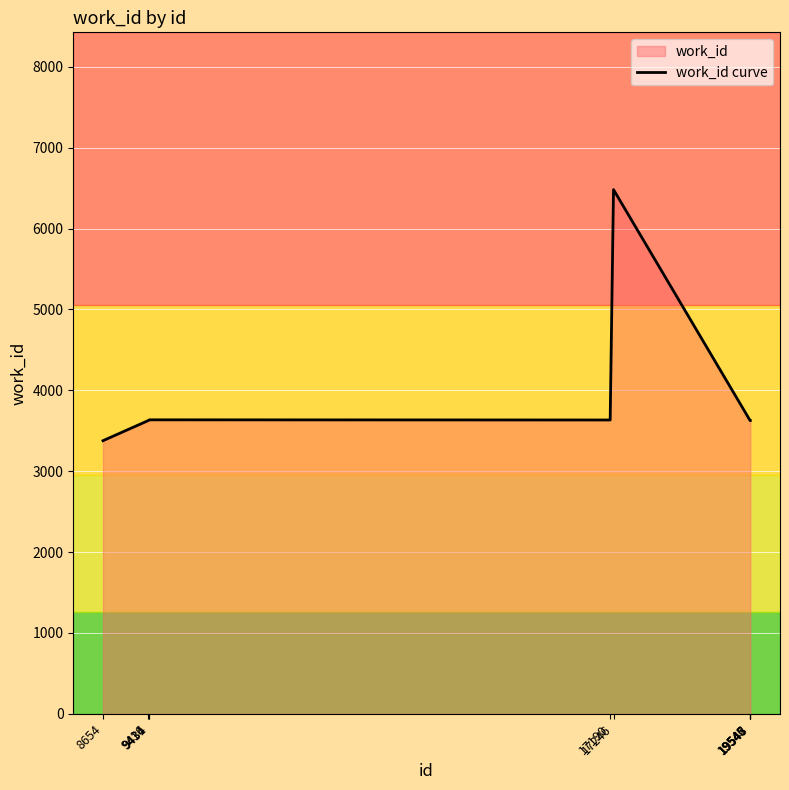

How many values are below 3626?

1